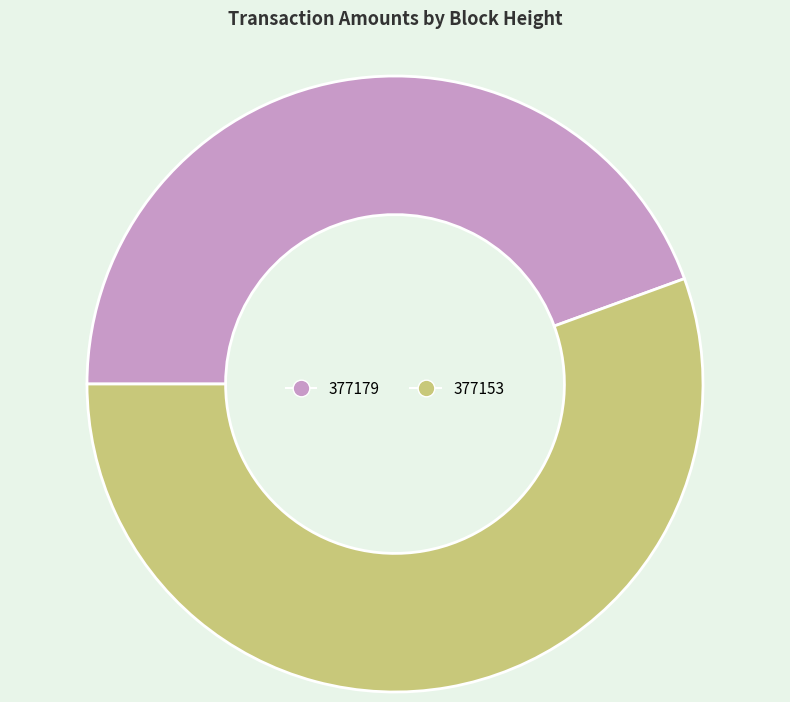

The 377179 slice represents 33% of the pie. True or false?

False